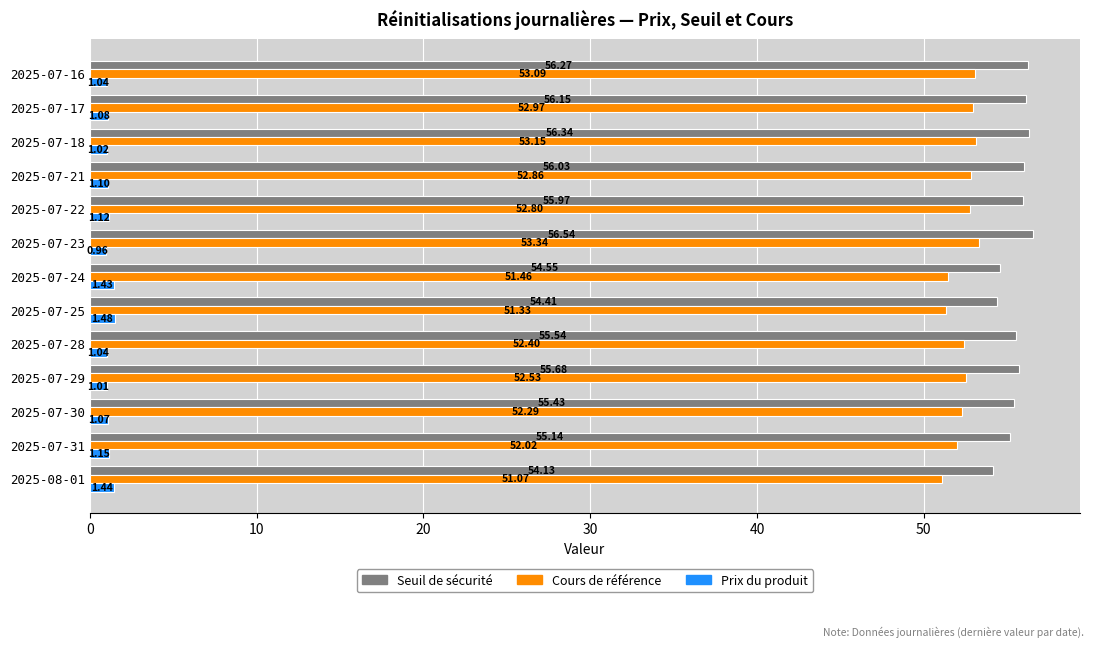

What is the minimum value for Cours de référence?

51.1